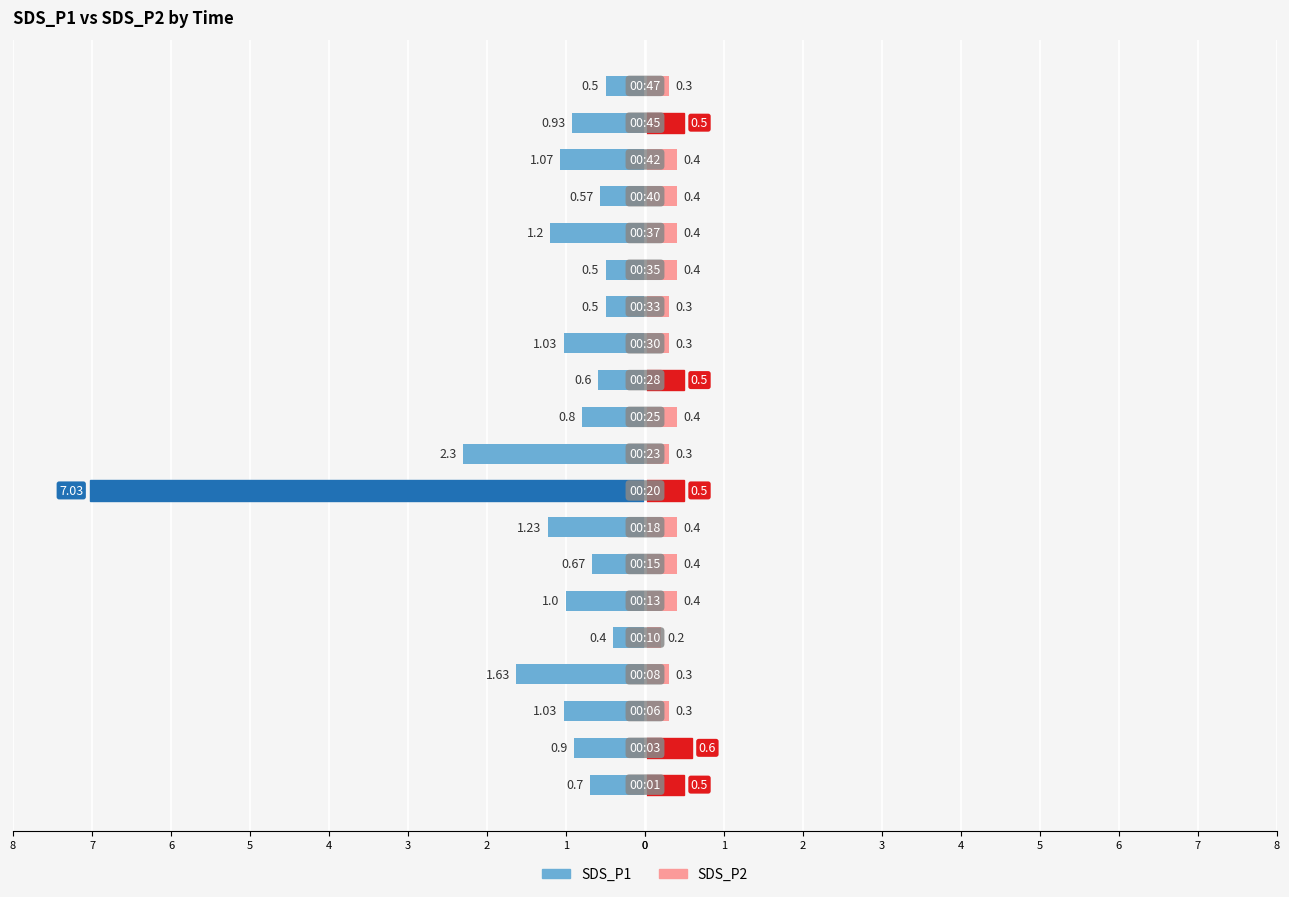

How many groups of bars are there?

20